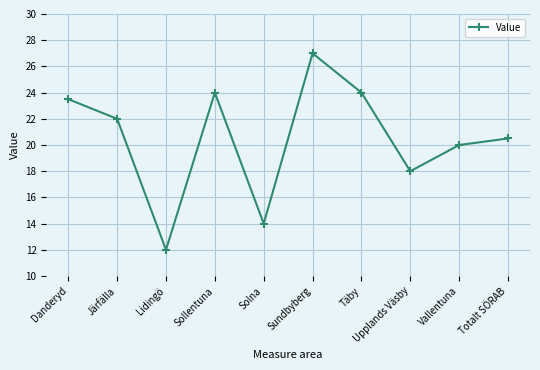

What is the value of the 9th point from the left?

20.0